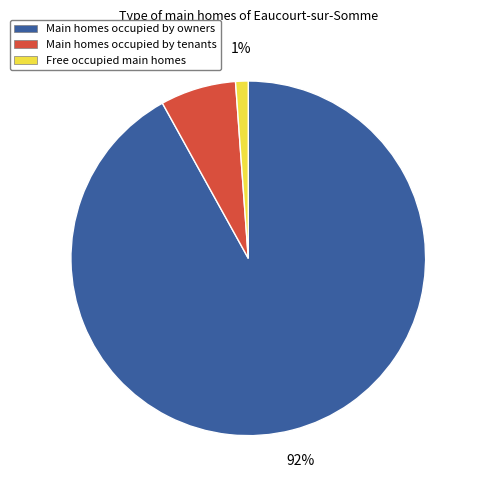

To the nearest percent, what is the average slice percentage?

33%